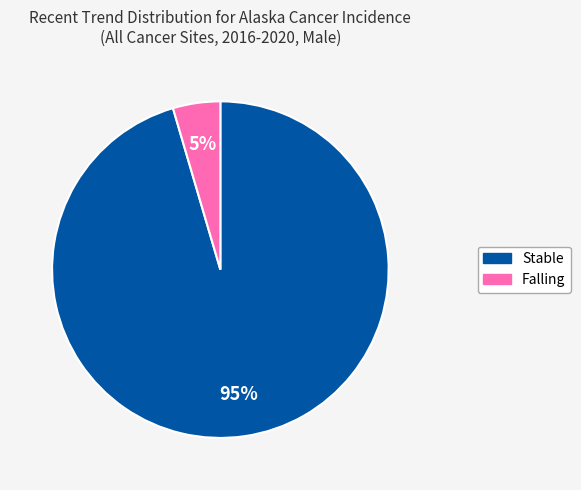

Rank the categories by value from highest to lowest.

Stable, Falling